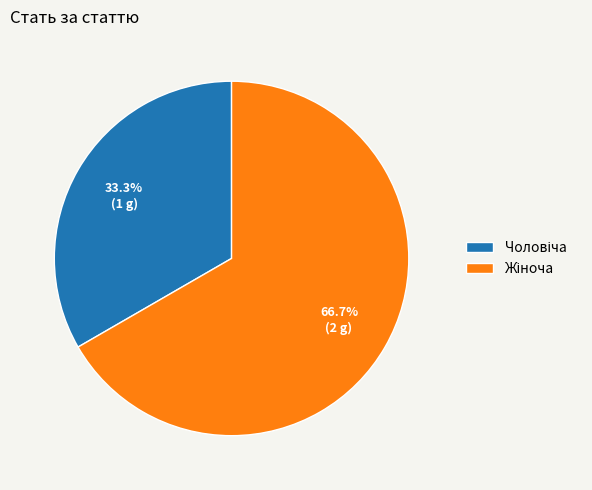

Is there a majority slice in this chart?

Yes